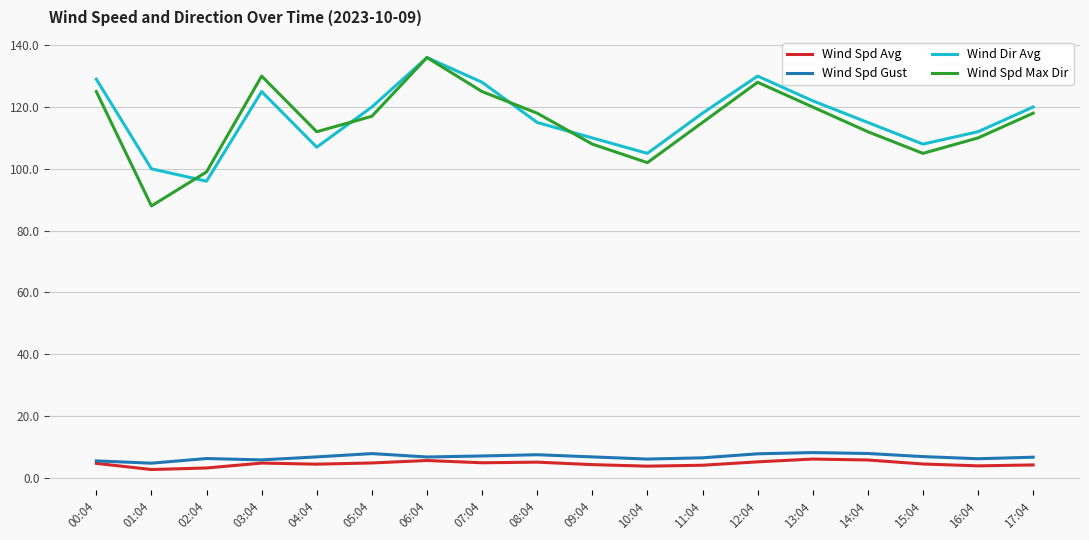

At which label does Wind Spd Avg first exceed 4?

00:04